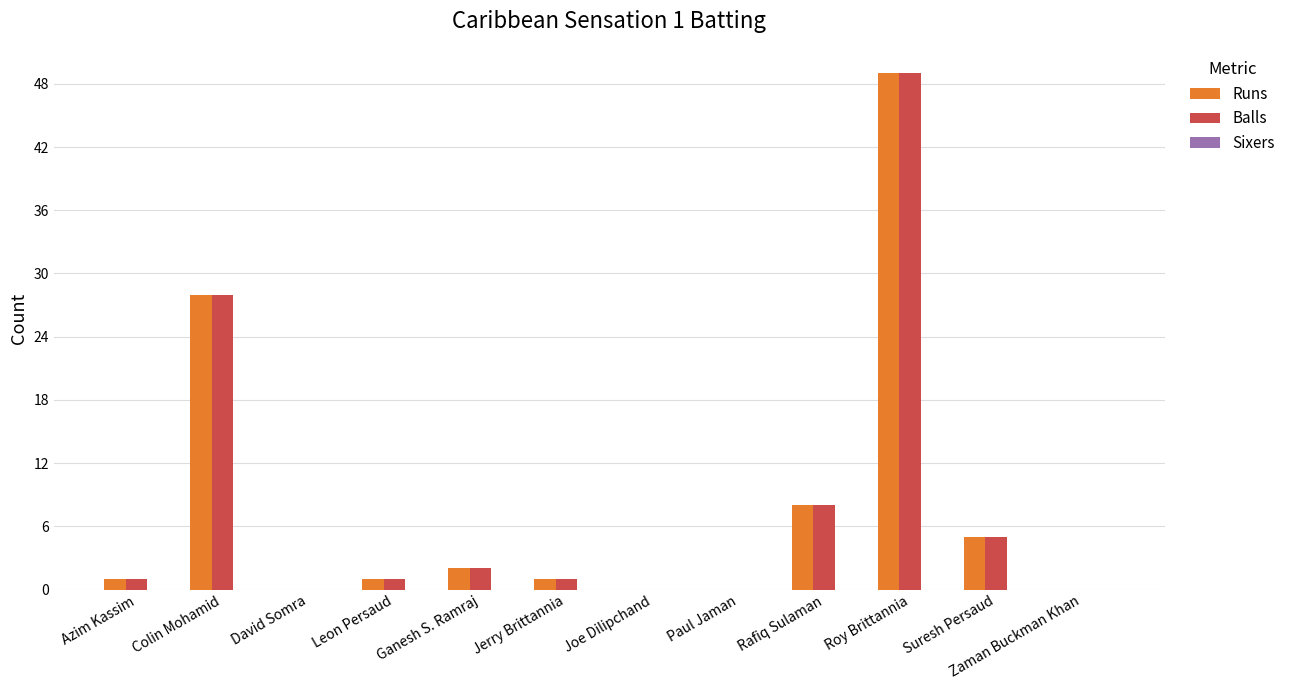

Is it true that Balls equals -26 at Paul Jaman?

False